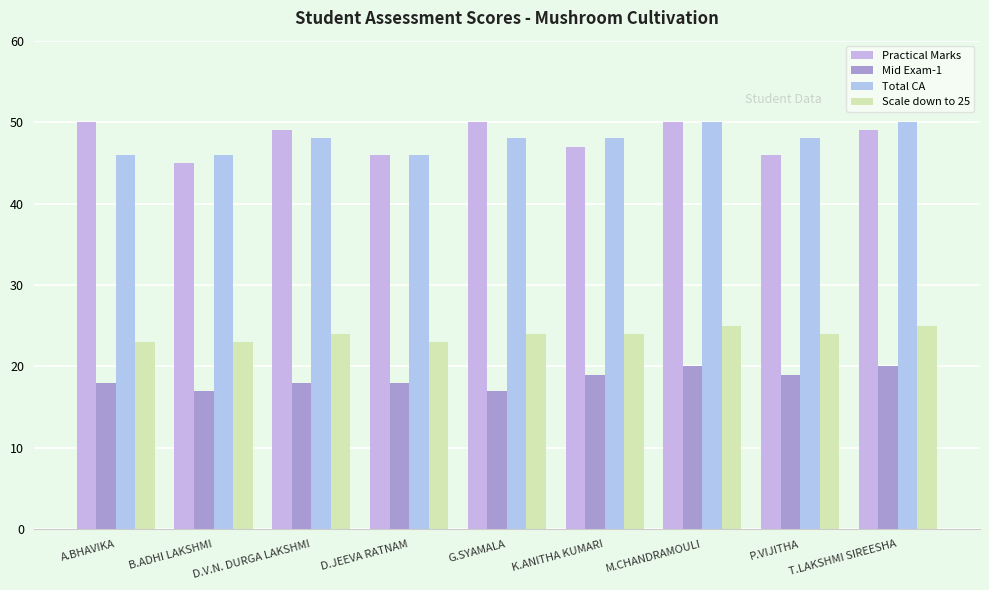

Which series has the largest range (max minus min)?

Practical Marks